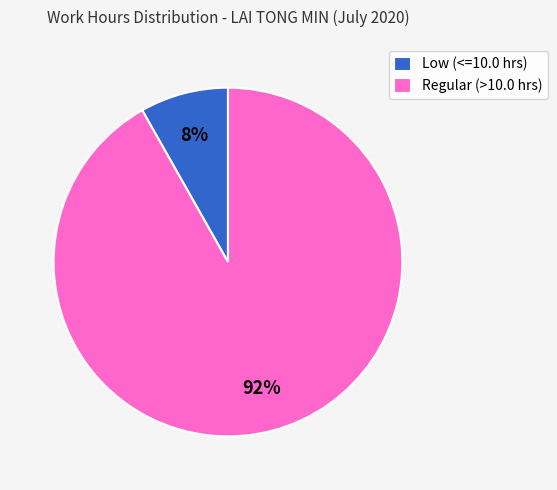

How many segments does this pie chart have?

2